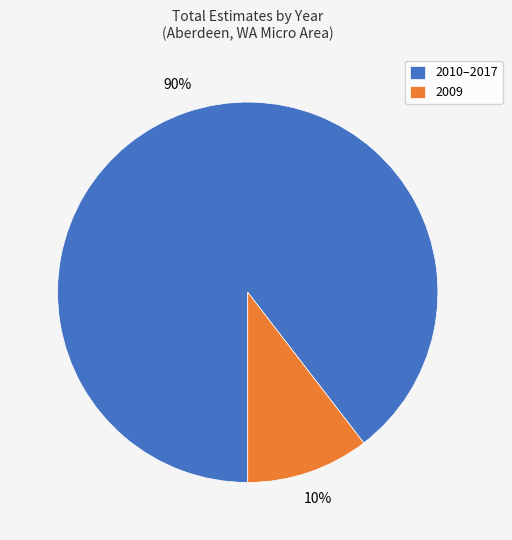

Which has a higher value, 2010–2017 or 2009?

2010–2017